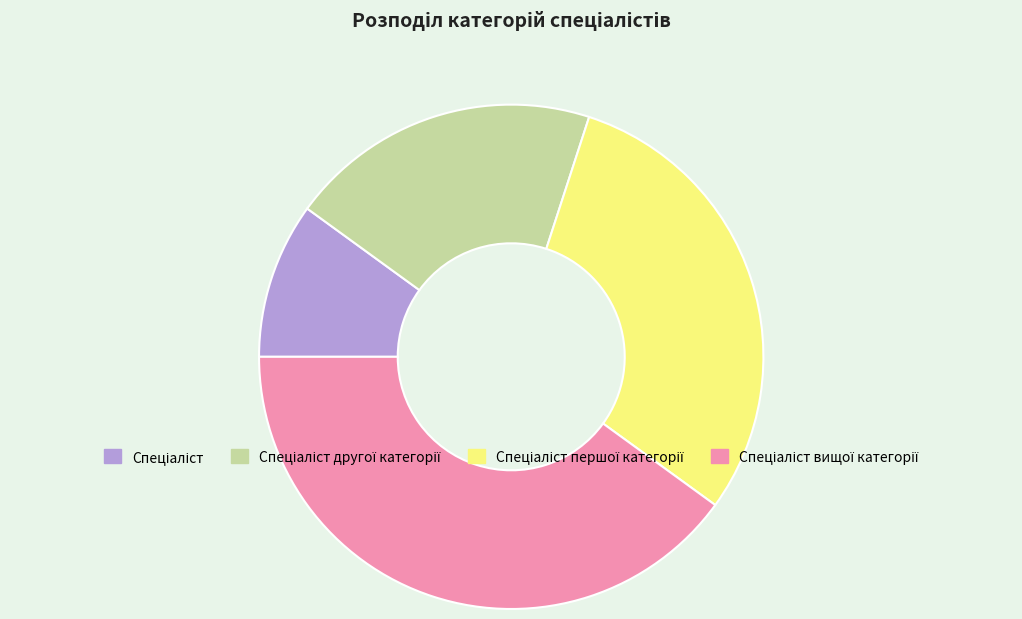

Is there a majority slice in this chart?

No